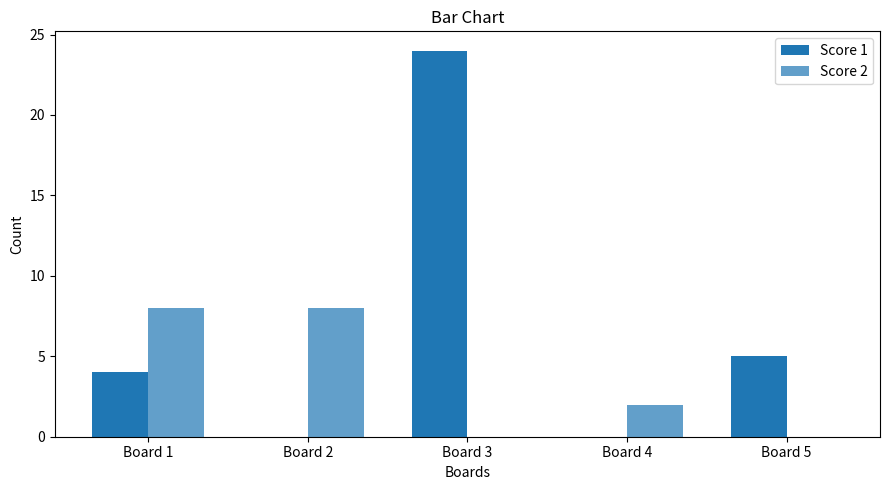

How many groups of bars are there?

5